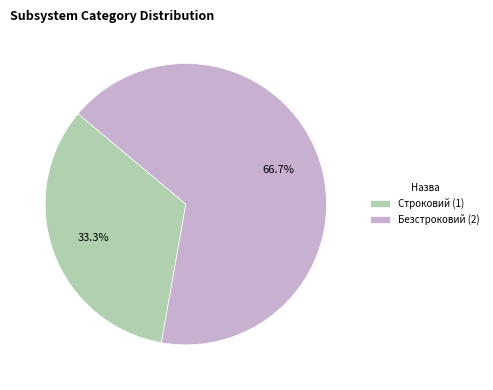

The Строковий slice represents 33% of the pie. True or false?

True